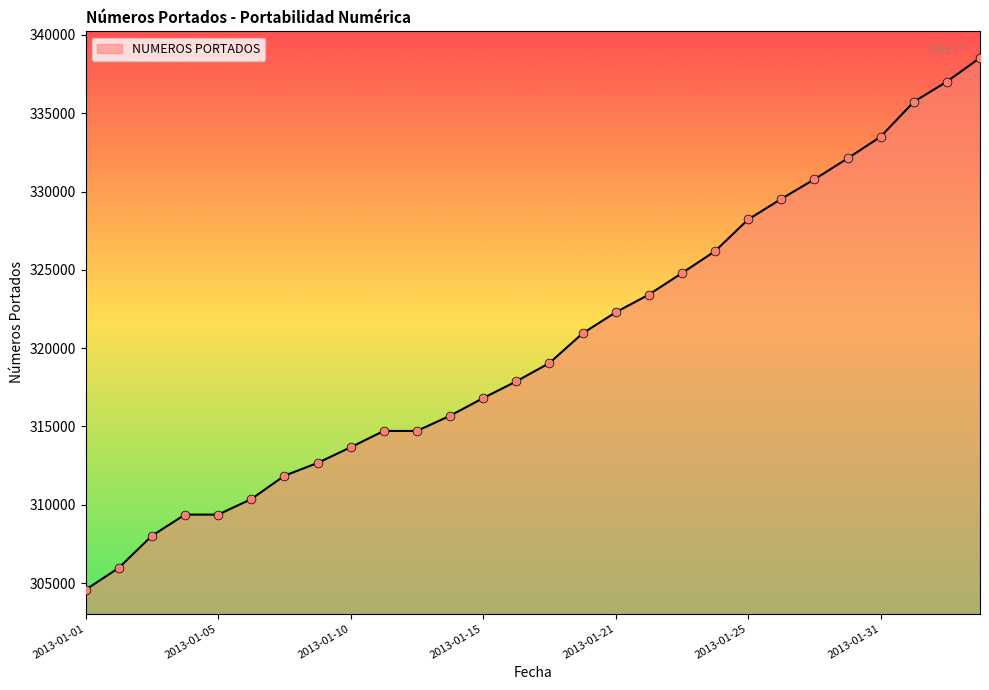

What is the greatest value displayed?

338540